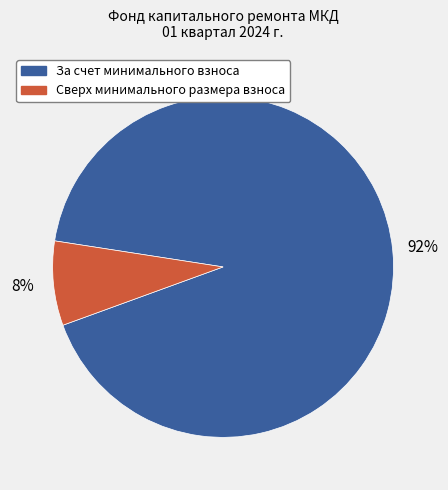

Is there a majority slice in this chart?

Yes